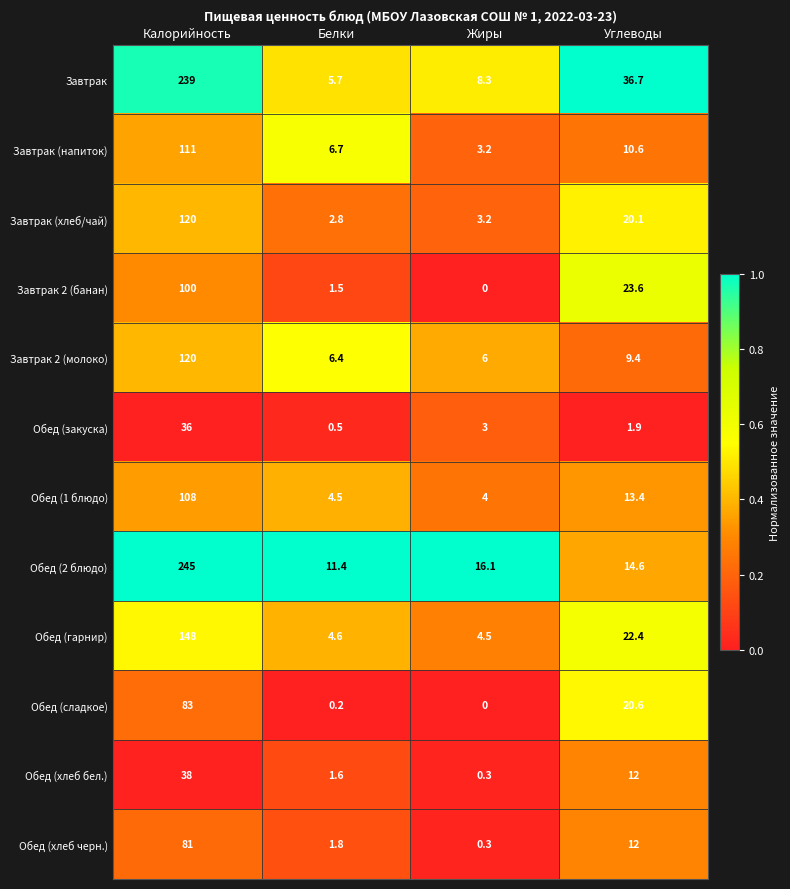

What is the difference between the Обед (хлеб черн.) values at Калорийность and Жиры?

80.7